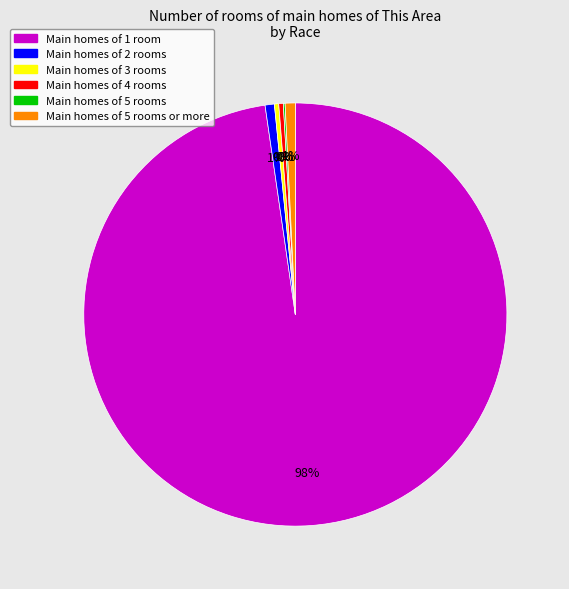

To the nearest percent, what is the difference between the largest and smallest slice percentages?

98%